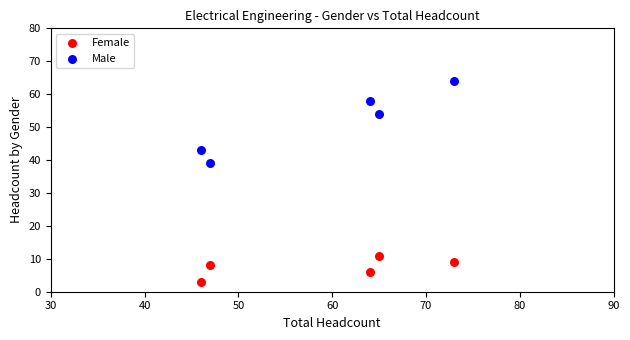

Which series reaches the maximum Y coordinate?

Male